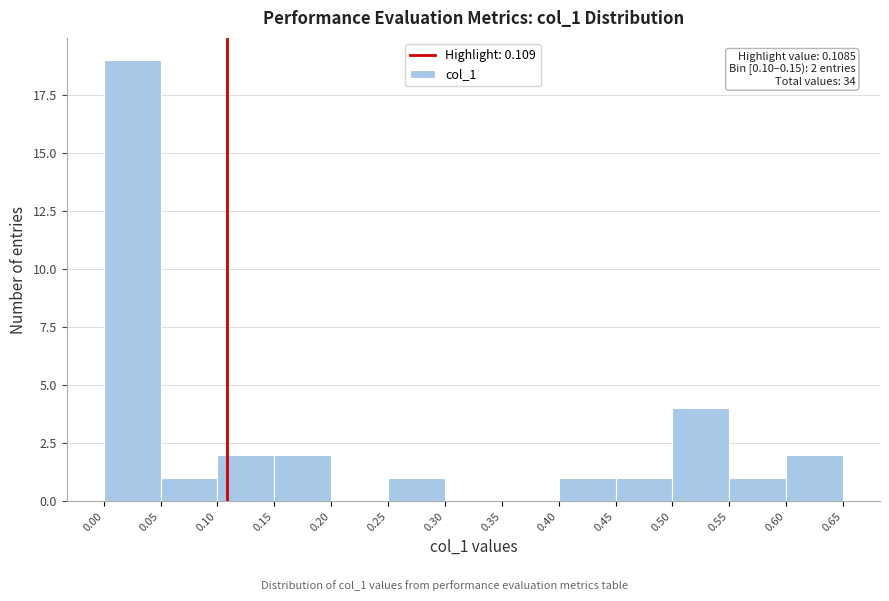

Over which range of the x-axis is the bar tallest?

0.00 to 0.05